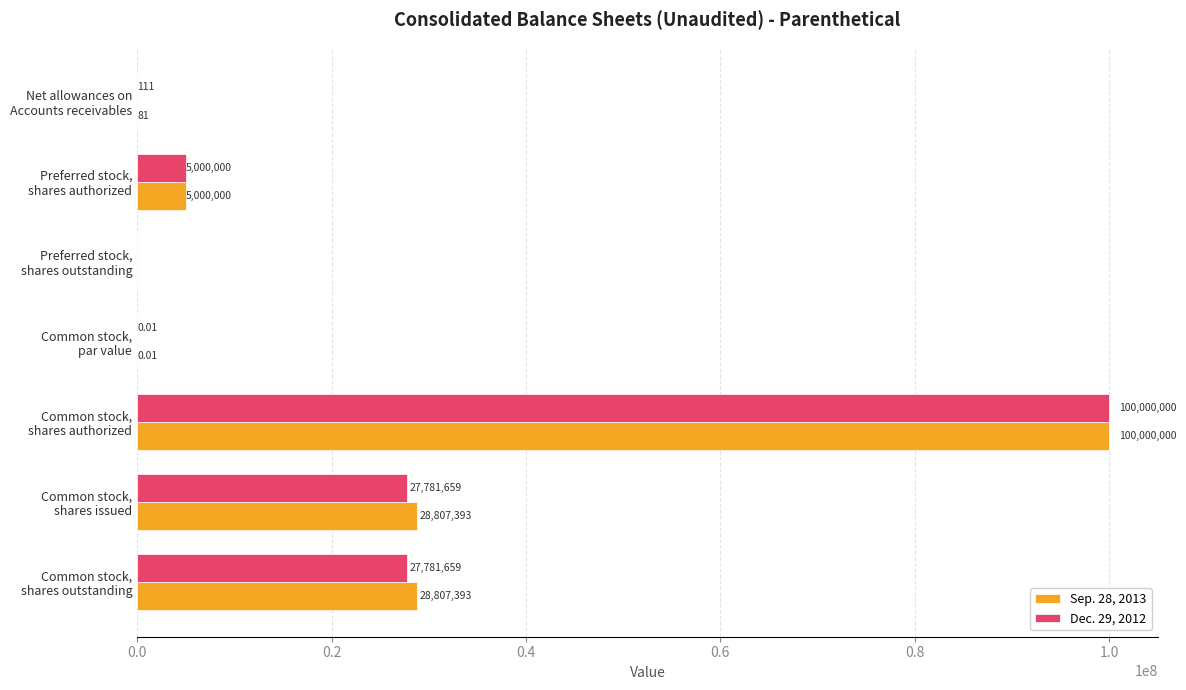

What are all the series names shown in the legend?

Sep. 28, 2013, Dec. 29, 2012